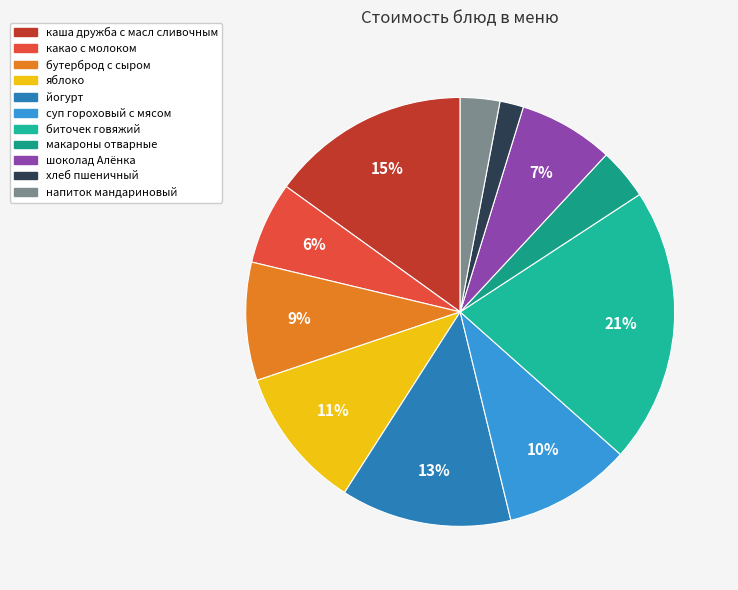

To the nearest percent, what percentage of the pie is хлеб пшеничный?

2%